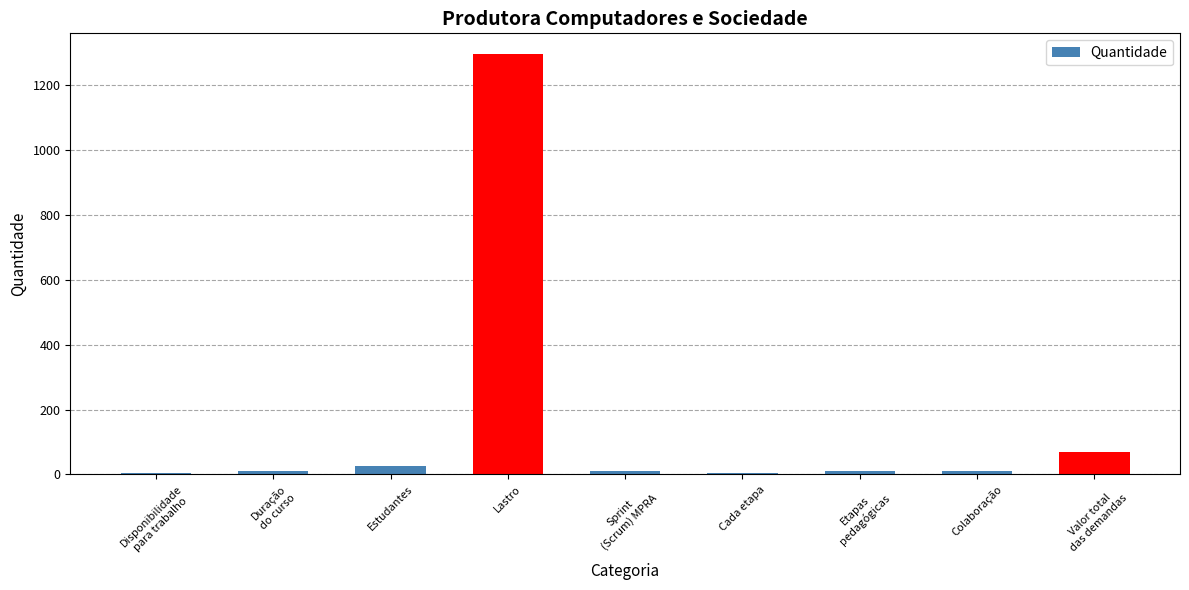

What is the sum of all values?

1445.8